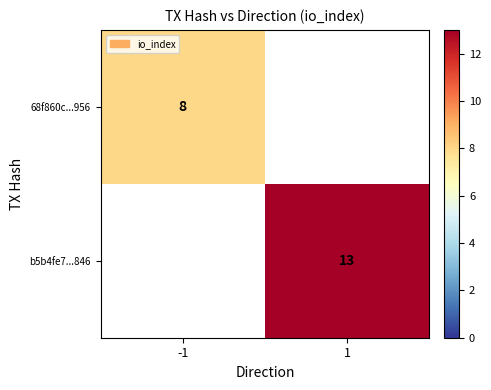

At how many categories does at least one series exceed 12?

1